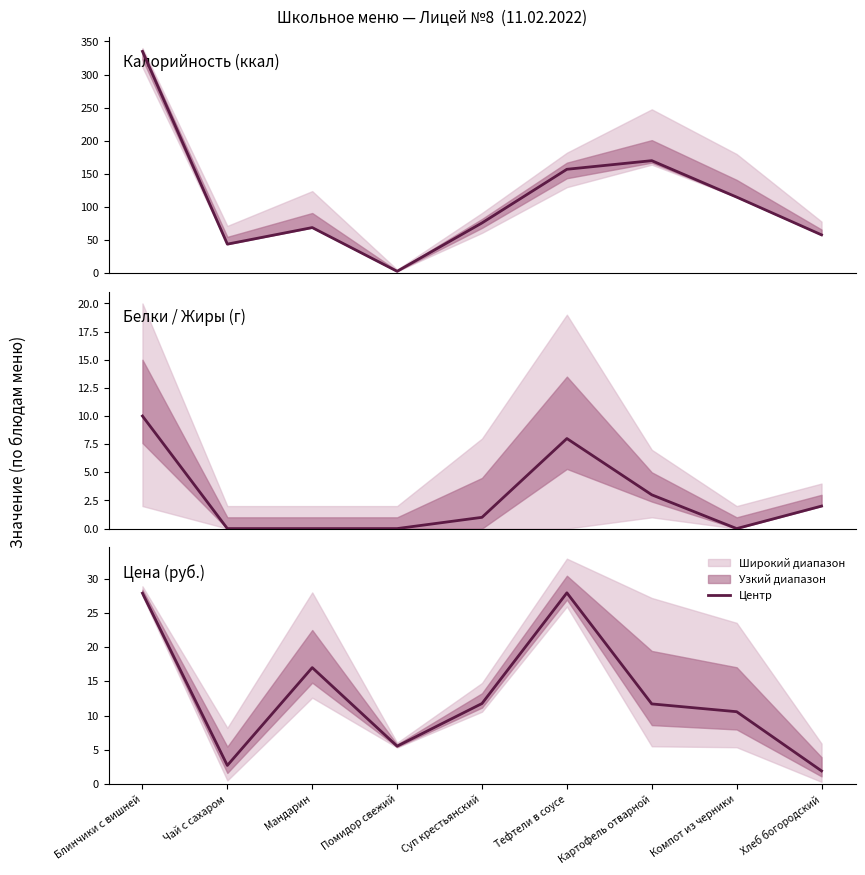

Reading left to right, extract all data points from this chart.

Калорийность: Блинчики с вишней=335.0	Чай с сахаром=44.0	Мандарин=69.0	Помидор свежий=3.0	Суп крестьянский=76.0	Тефтели в соусе=157.0	Картофель отварной=170.0	Компот из черники=115.0	Хлеб богородский=58.0
Белки: Блинчики с вишней=10.0	Чай с сахаром=0.0	Мандарин=0.0	Помидор свежий=0.0	Суп крестьянский=1.0	Тефтели в соусе=8.0	Картофель отварной=3.0	Компот из черники=0.0	Хлеб богородский=2.0
Цена: Блинчики с вишней=27.9	Чай с сахаром=2.7	Мандарин=17.0	Помидор свежий=5.5	Суп крестьянский=11.8	Тефтели в соусе=27.9	Картофель отварной=11.7	Компот из черники=10.6	Хлеб богородский=1.9